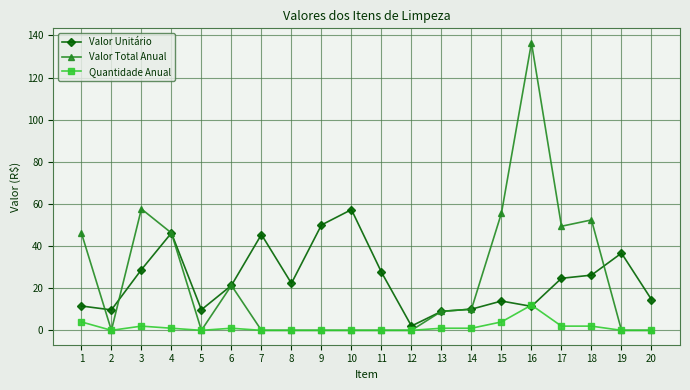

Does the chart display data point markers on the line(s)?

Yes